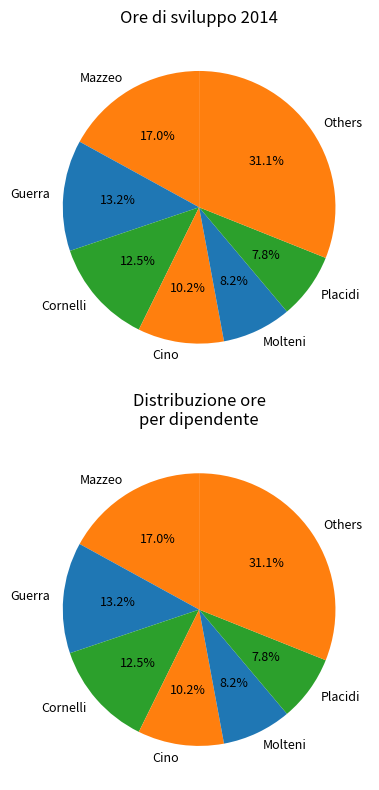

Is Cino the majority of the pie?

No